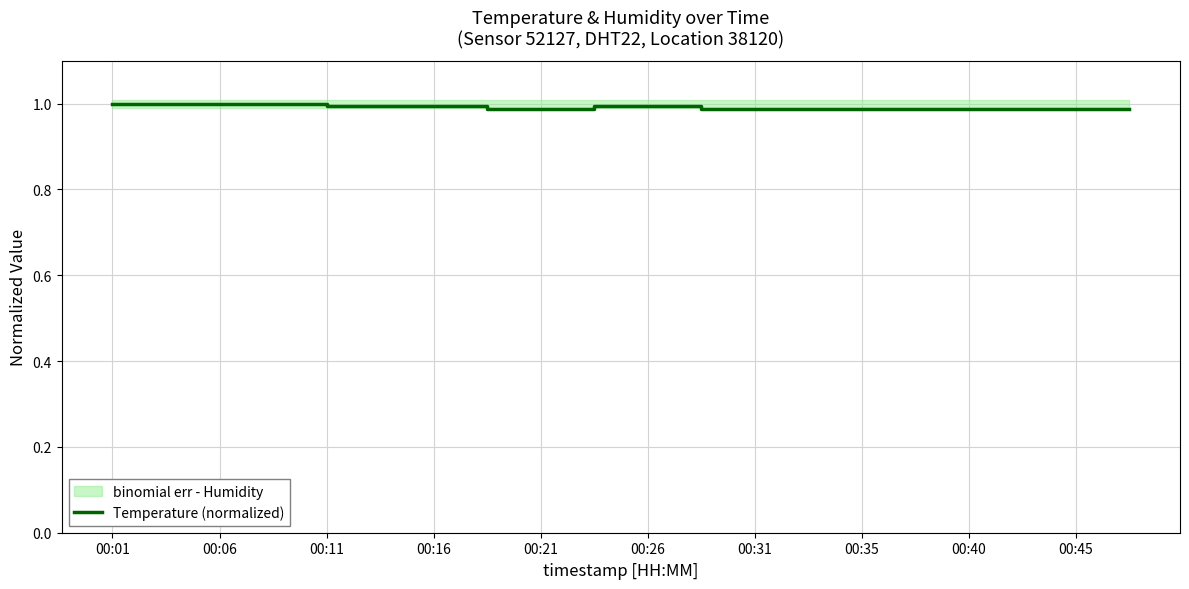

True or false: Temperature (normalized) has a value of 1.0 at 00:16.

True